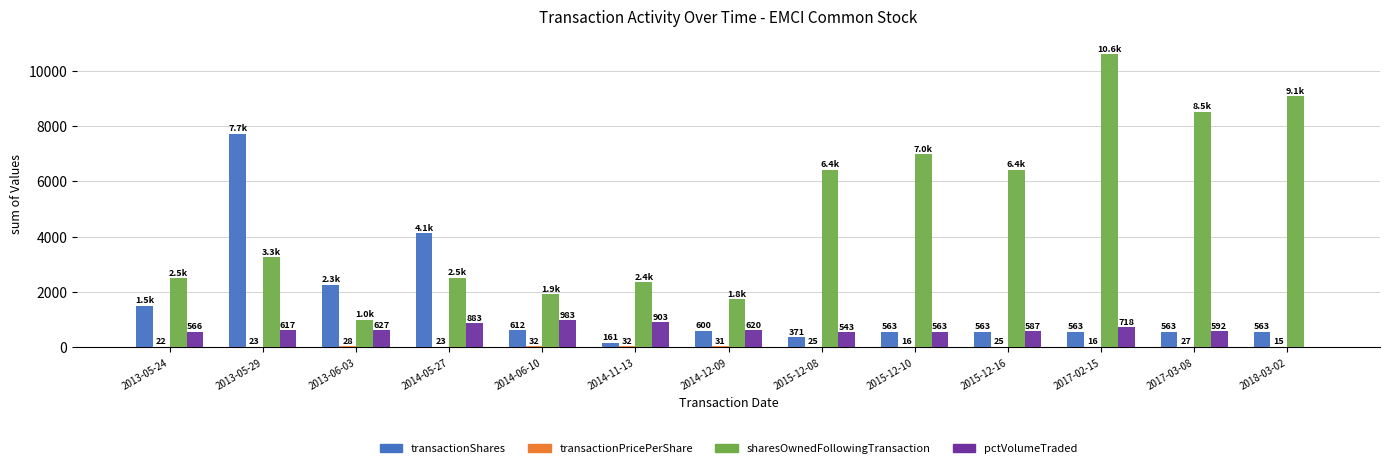

At which label is pctVolumeTraded closest to 491?

2015-12-08